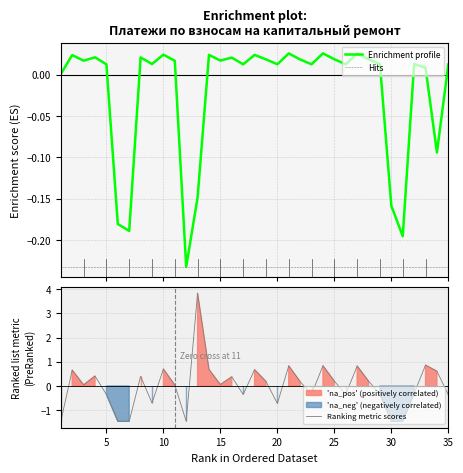

The value of задолженность (col_1) at 32 is 0.0. True or false?

True